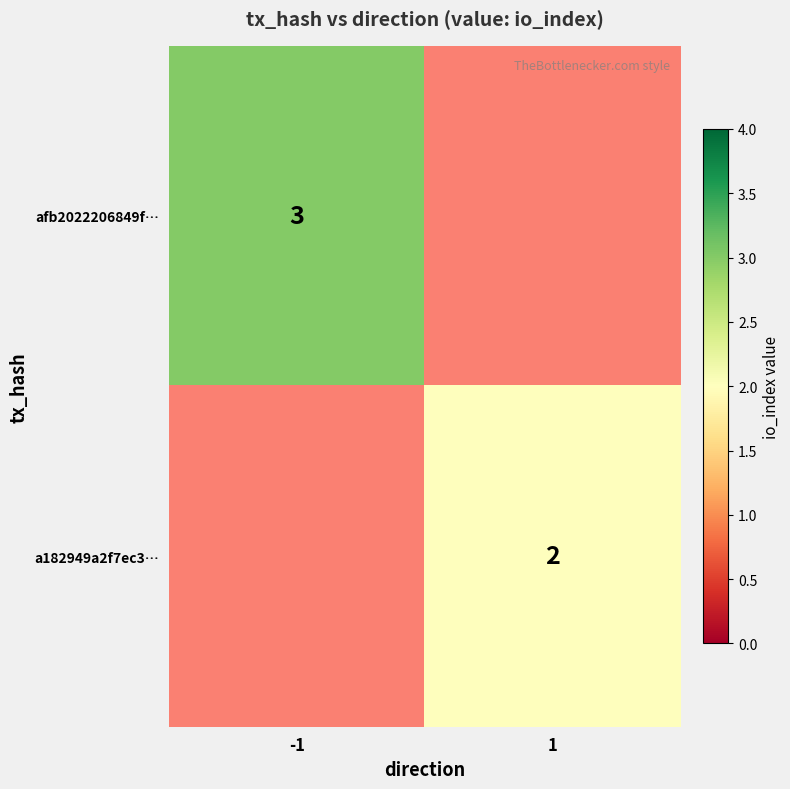

Is the value of a182949a2f7ec3… at 1 greater than the value of afb2022206849f… at -1?

No